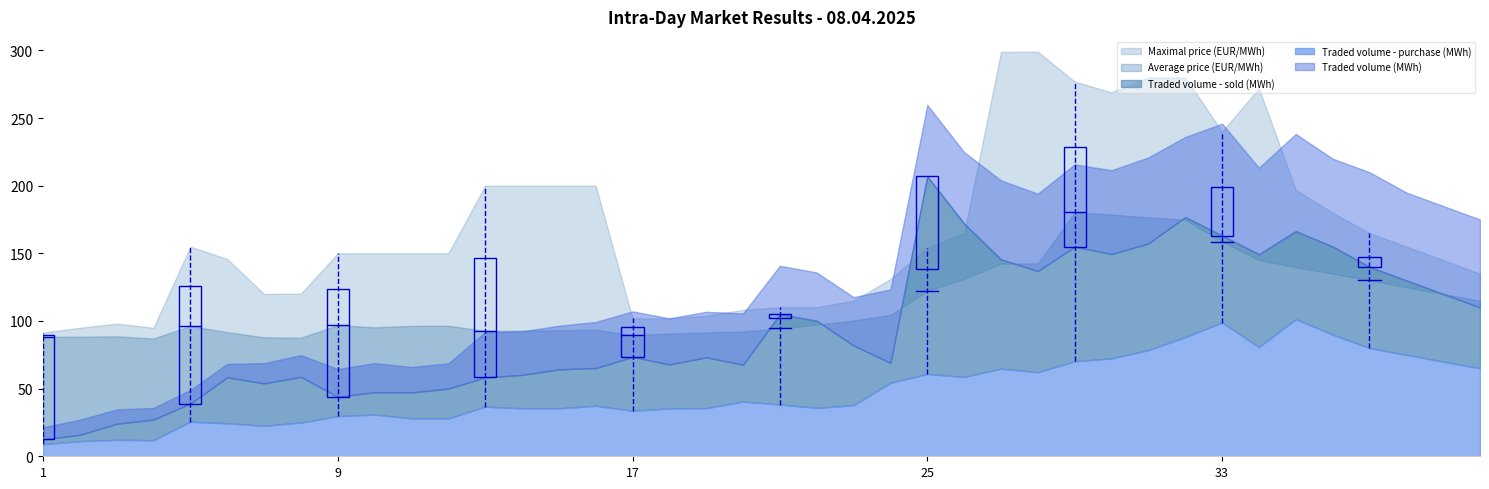

Reading left to right, extract all data points from this chart.

Traded volume (MWh): 21.4	27.1	34.6	35.8	49.0	68.3	68.8	74.8	64.5	68.9	66.0	68.7	91.7	92.3	96.5	99.3	107.1	102.0	106.8	105.6	140.8	135.8	117.7	123.4	259.7	224.8	203.9	194.1	215.8	211.4	220.9	236.0	245.9	213.3	238.3	220.0	210.0	195.0	185.0	175.0
Traded volume - sold (MWh): 12.4	15.9	24.0	27.1	39.0	58.4	53.9	58.7	44.0	47.4	47.2	50.0	58.3	60.1	64.3	65.2	73.5	67.9	73.1	67.7	105.0	100.1	81.9	69.0	206.8	171.9	145.5	136.9	154.9	149.5	157.3	176.8	163.1	149.3	166.4	155.0	140.0	130.0	120.0	110.0
Average price (EUR/MWh): 88.3	88.4	88.7	87.1	96.3	91.8	87.9	87.7	96.9	95.3	96.4	96.5	92.7	92.8	93.2	93.6	89.5	90.7	91.5	92.3	94.5	97.4	100.4	104.5	122.2	131.2	142.4	142.6	180.4	178.7	176.6	174.9	158.7	145.1	139.8	135.0	130.0	125.0	120.0	115.0
Traded volume - purchase (MWh): 8.9	11.2	12.2	11.9	25.5	24.4	22.5	24.9	29.7	30.8	28.1	27.9	36.7	35.4	35.4	37.3	33.6	35.4	35.5	40.4	38.2	35.8	37.8	54.4	60.8	58.7	64.8	62.1	70.2	72.3	78.4	88.1	98.9	80.8	101.3	90.0	80.0	75.0	70.0	65.0
Maximal price (EUR/MWh): 91.5	95.0	98.1	95.0	155.0	145.8	120.0	120.3	150.0	150.0	150.0	150.0	200.0	200.0	200.0	200.0	102.0	102.0	103.9	108.2	110.2	110.2	115.0	131.1	154.0	165.0	298.9	299.0	277.0	269.0	280.0	280.0	240.0	272.0	197.0	180.0	165.0	155.0	145.0	135.0